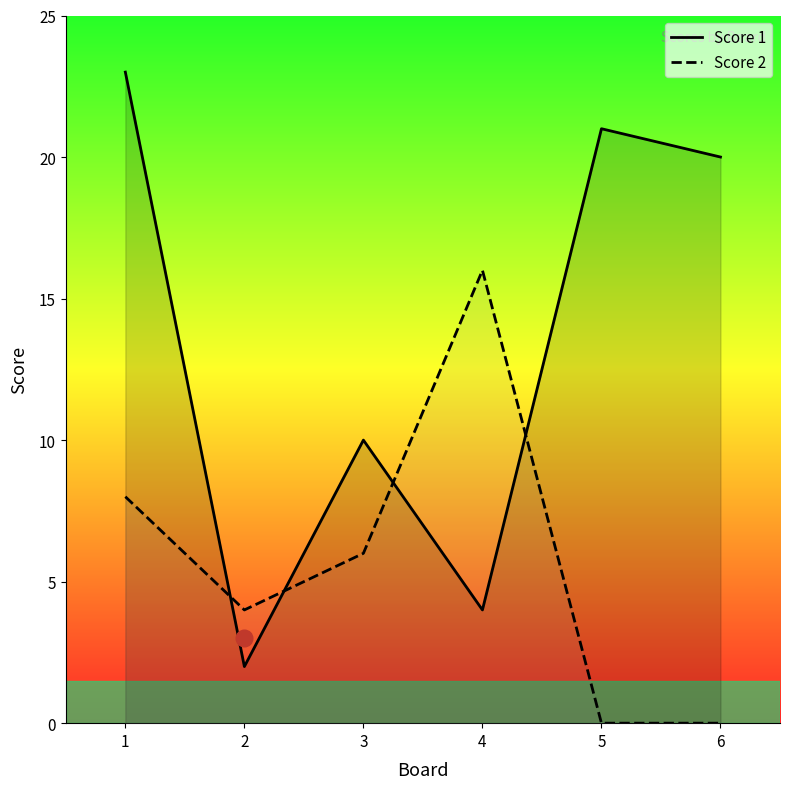

List the labels in order of Score 1 value, largest first.

1, 5, 6, 3, 4, 2